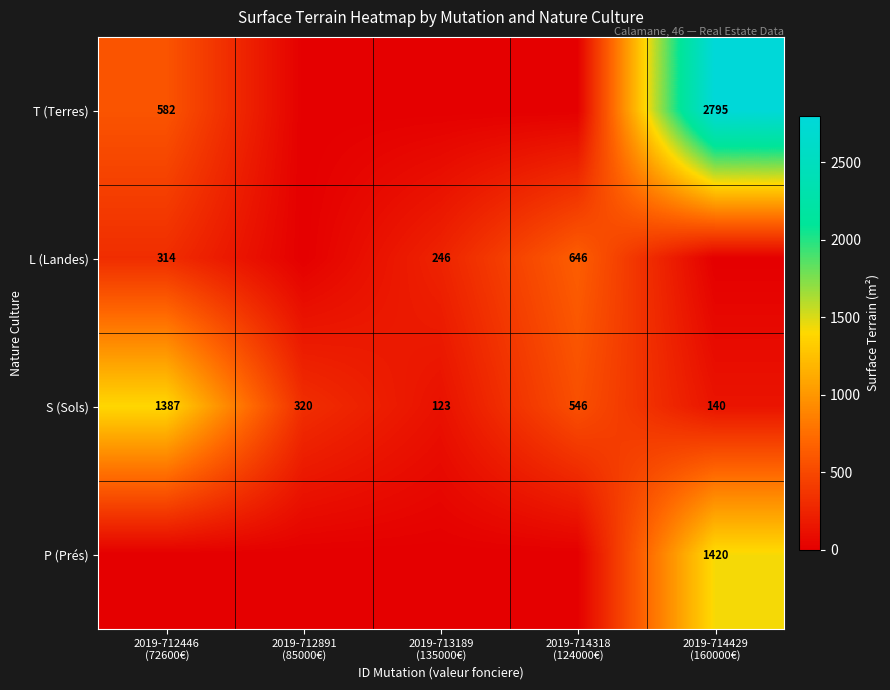

What is the maximum value for S (Sols)?

1387